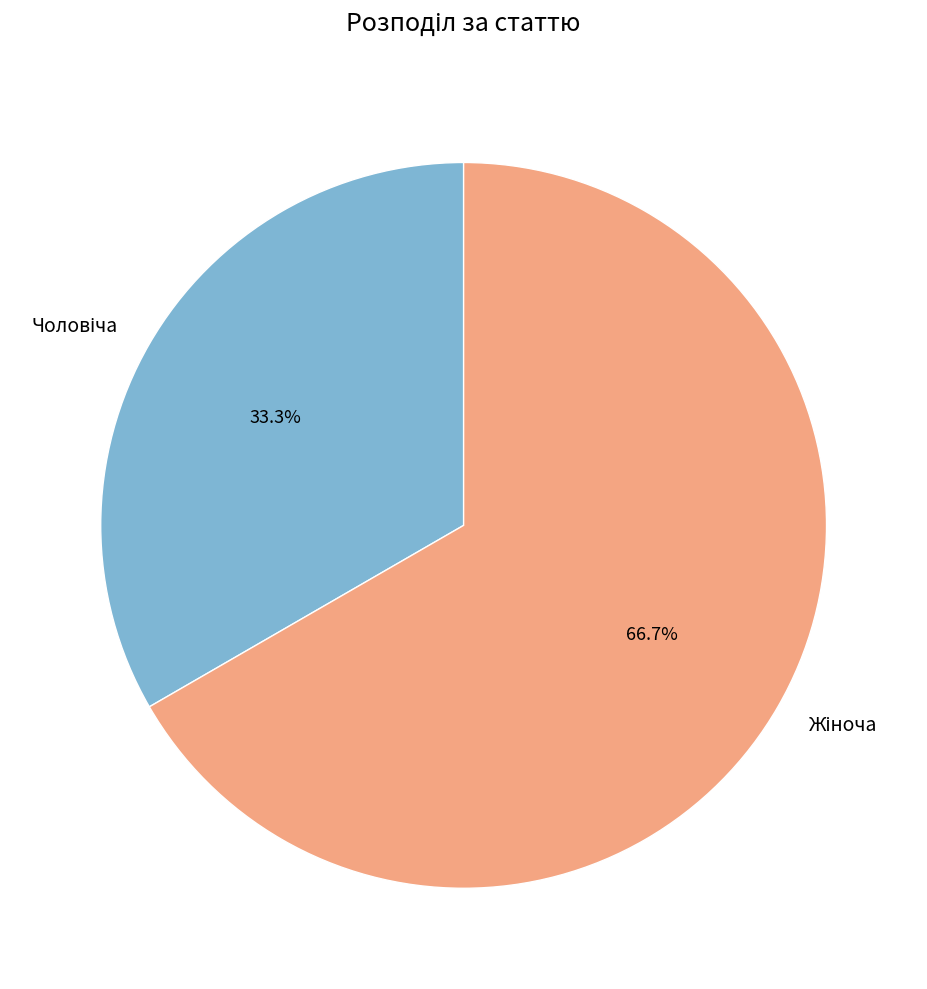

Is there a majority slice in this chart?

Yes